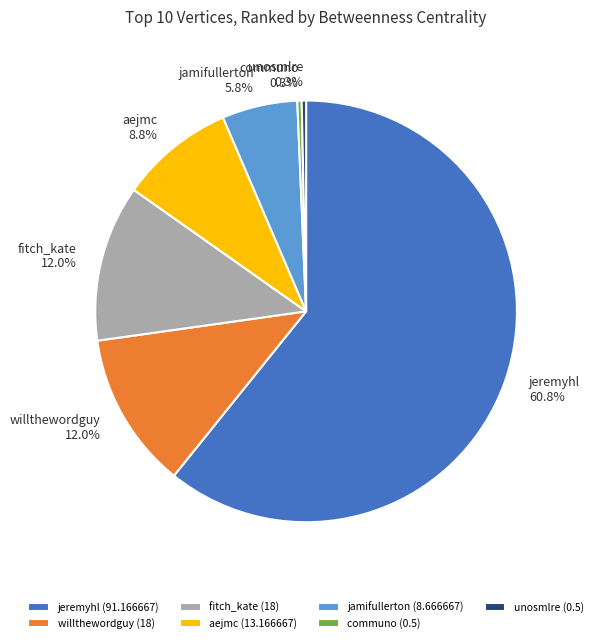

Which slice is the largest?

jeremyhl